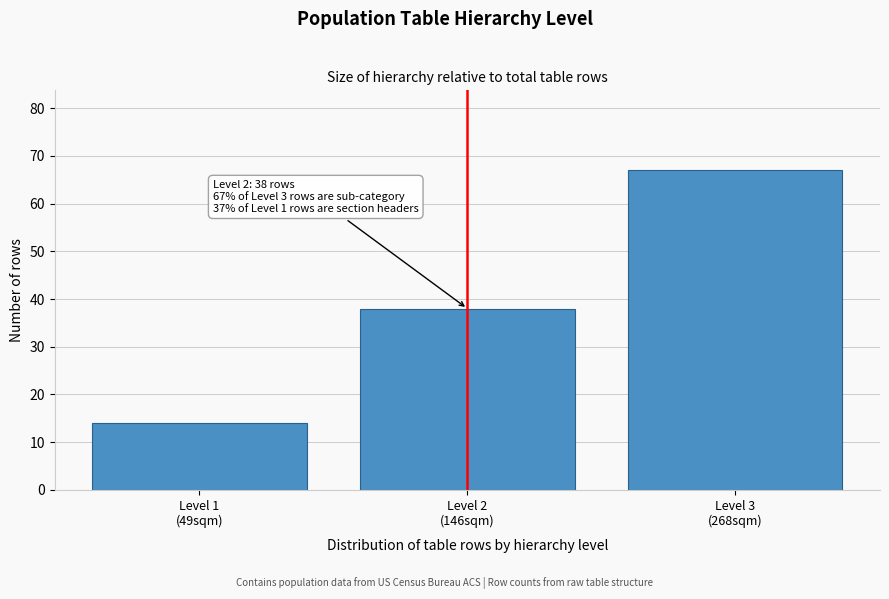

Reading right to left, extract all data points from this chart.

67	38	14